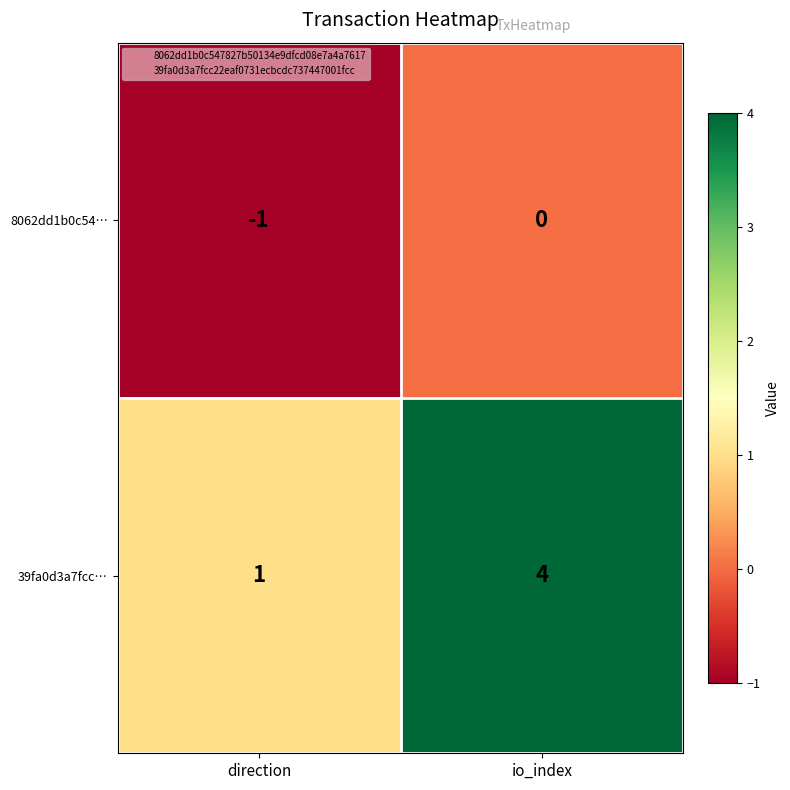

What is the difference between the highest and lowest values at io_index?

4